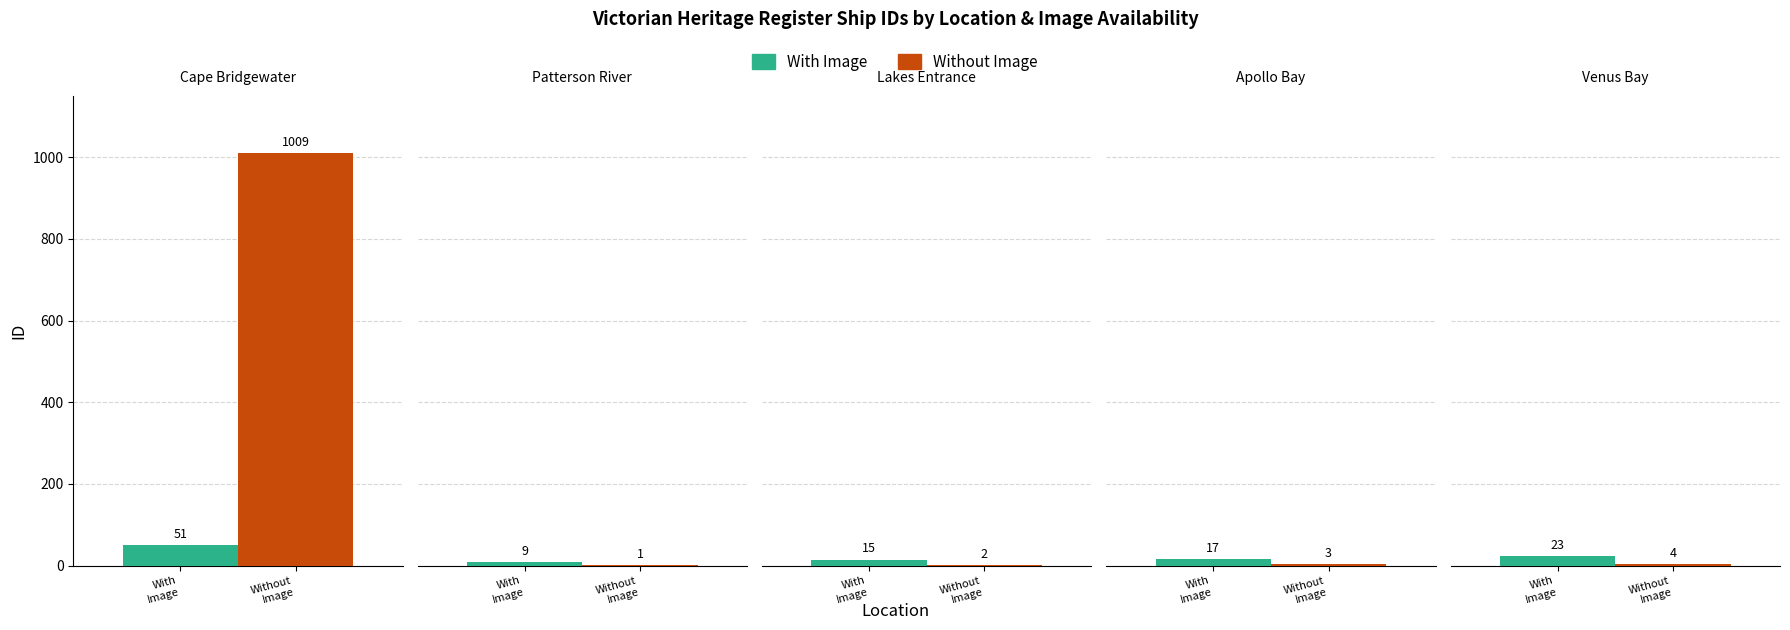

How many data points in Without Image are less than 3?

2